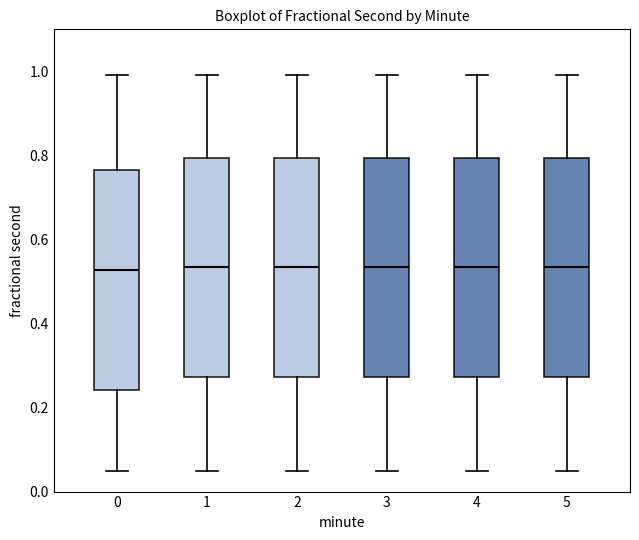

Reading left to right, transcribe this box plot: for each box, give where its median line is, the range the box spans, and where its two whiskers end, as read against the y-axis. The values are not printed on the chart, so give them approximately, as read against the axis.

0: median 0.52, box 0.24 to 0.76, whiskers 0.04 to 1.00
1: median 0.54, box 0.28 to 0.80, whiskers 0.04 to 1.00
2: median 0.54, box 0.28 to 0.80, whiskers 0.04 to 1.00
3: median 0.54, box 0.28 to 0.80, whiskers 0.04 to 1.00
4: median 0.54, box 0.28 to 0.80, whiskers 0.04 to 1.00
5: median 0.54, box 0.28 to 0.80, whiskers 0.04 to 1.00